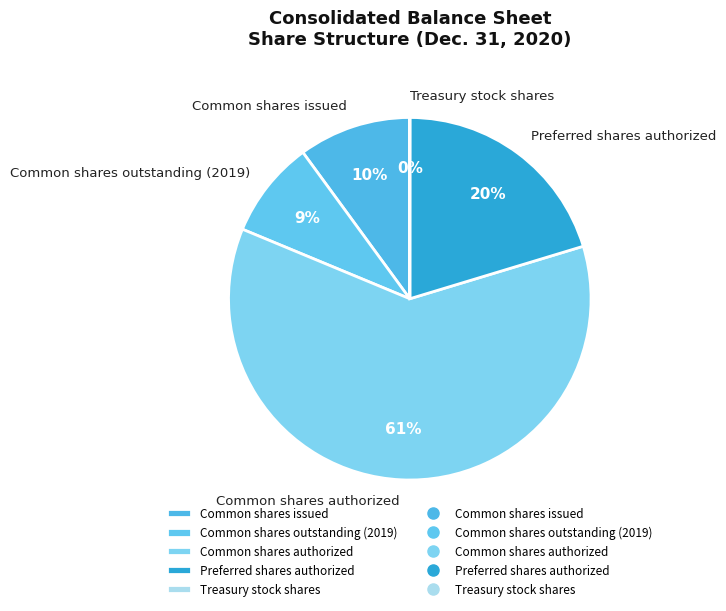

Which slice is the largest?

Common shares authorized